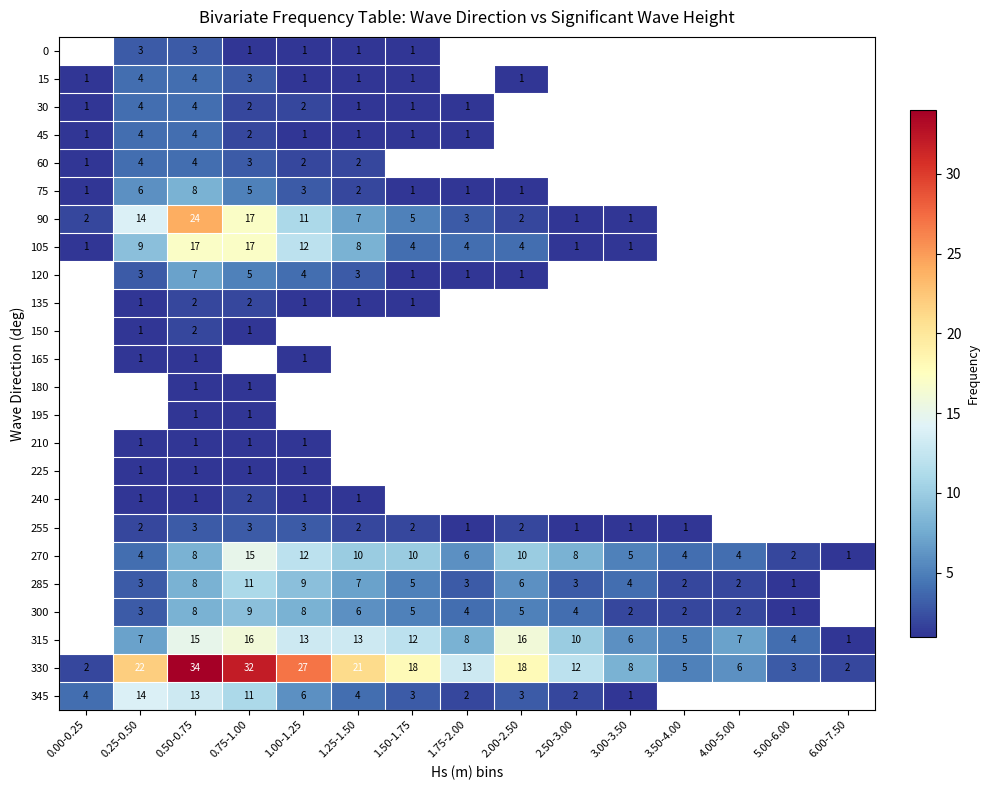

Is it true that 330 equals 9 at 0.50-0.75?

False